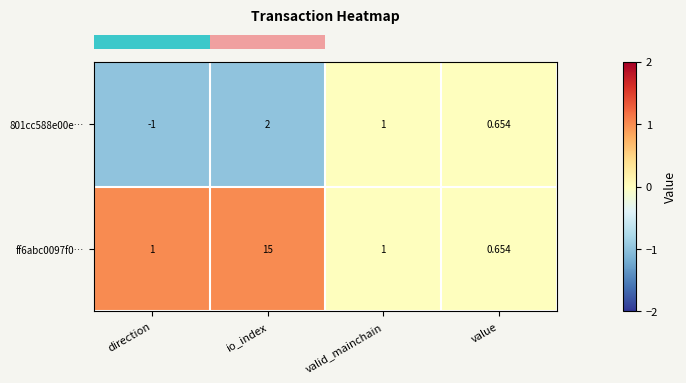

Which label corresponds to the smallest value in the chart?

direction